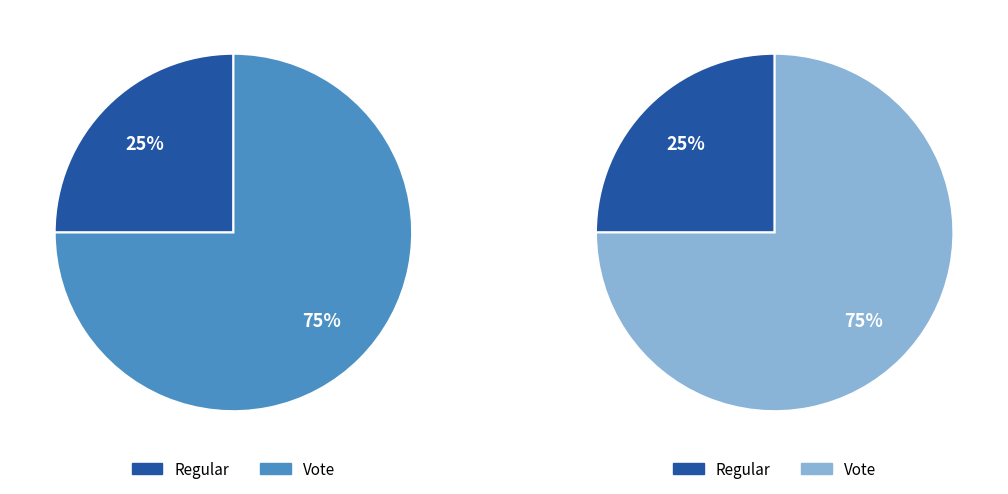

To the nearest percent, what percentage of the pie is Vote?

75%